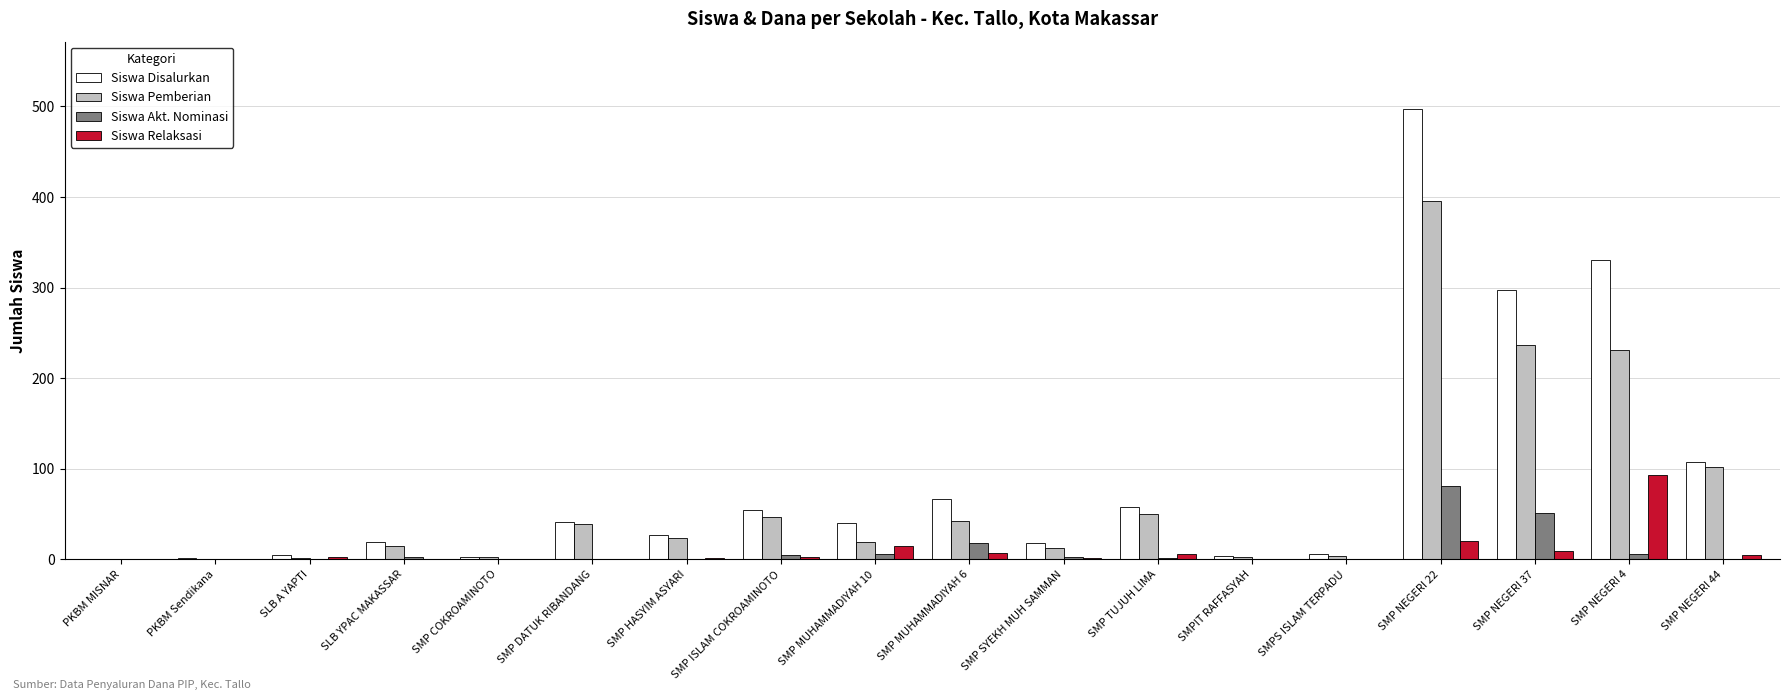

Which category has the highest value in the Siswa Disalurkan series?

SMP NEGERI 22